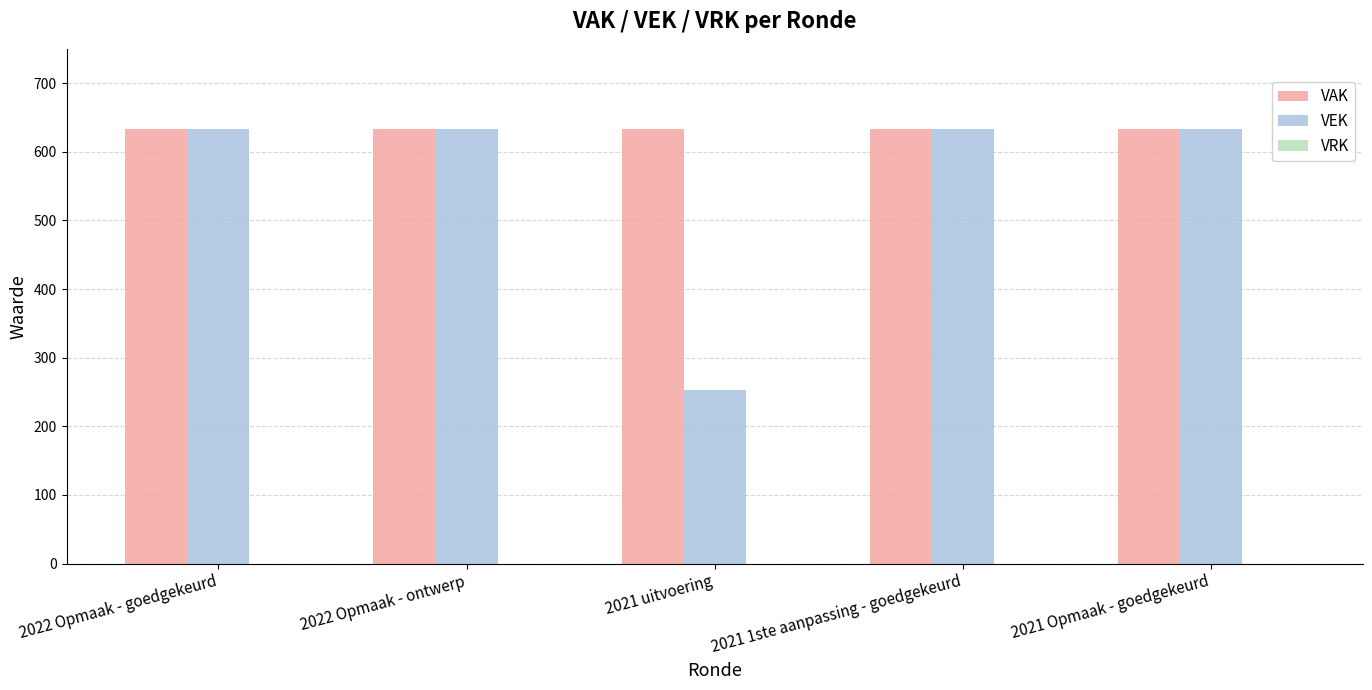

What is the total value across all series at 2021 Opmaak - goedgekeurd?

1266